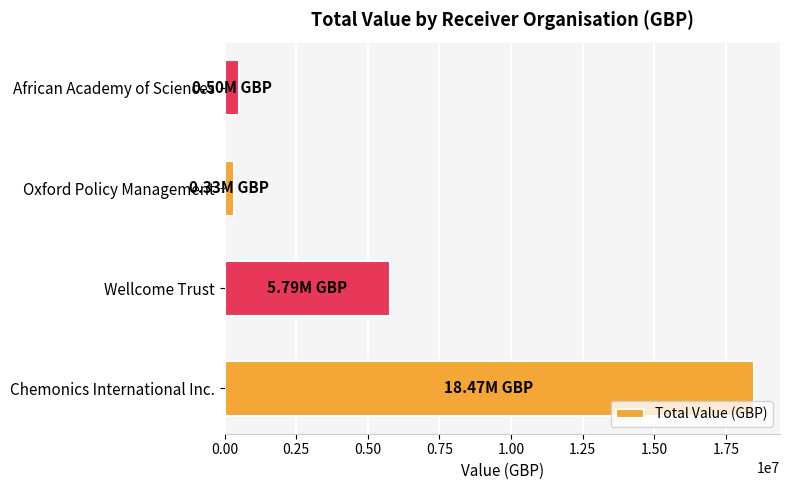

What is the change in value from Wellcome Trust to African Academy of Sciences?

-5283332.0